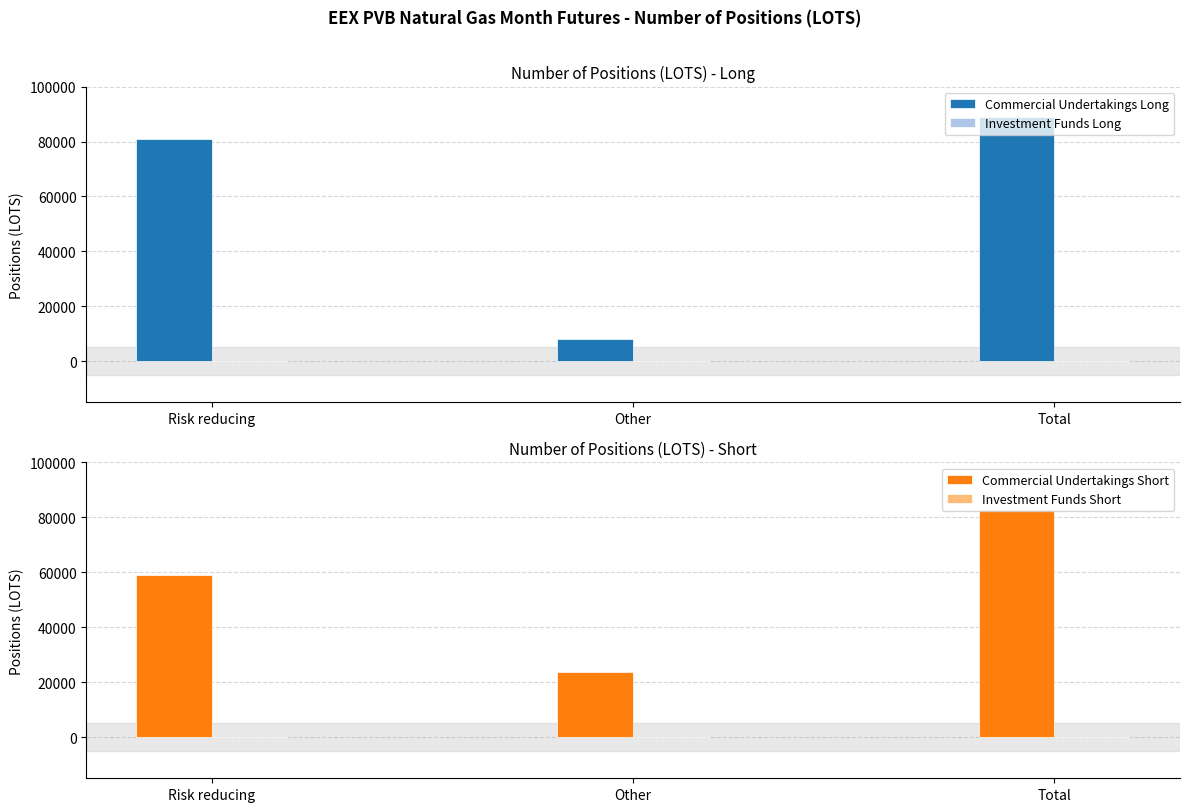

Reading left to right, transcribe all the data shown in this chart.

Commercial Undertakings Long: 80920	8160	89080
Investment Funds Long: 0	0	0
Commercial Undertakings Short: 58860	23760	82620
Investment Funds Short: 0	0	0